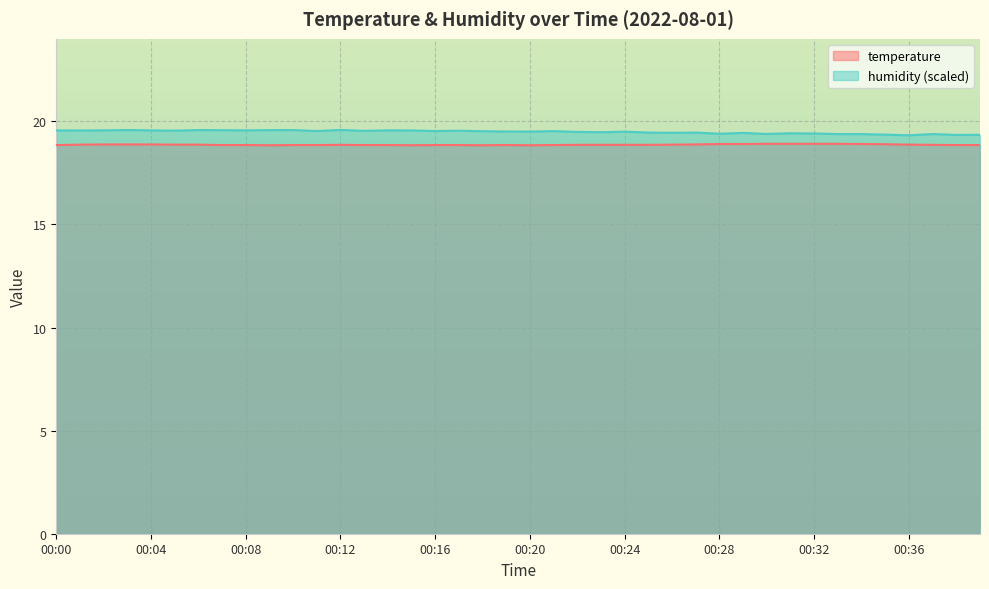

Which series has the largest total across all categories?

humidity (scaled)